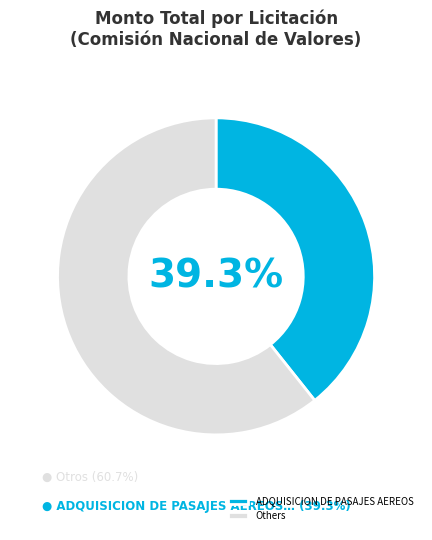

Do ADQUISICION DE PASAJES AEREOS and Others together represent more than half of the pie?

Yes